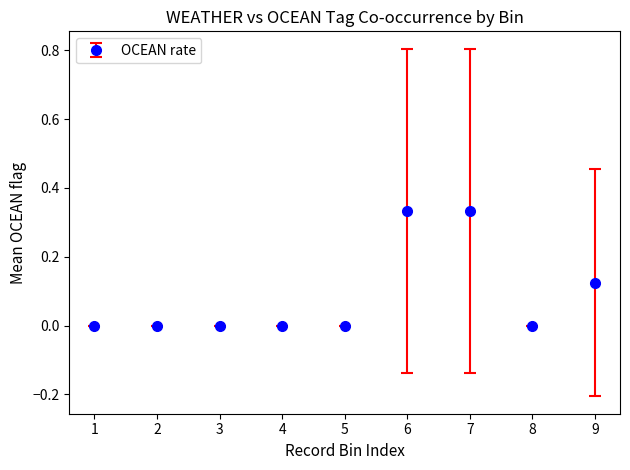

What is the change in value from 1 to 7?

+0.3